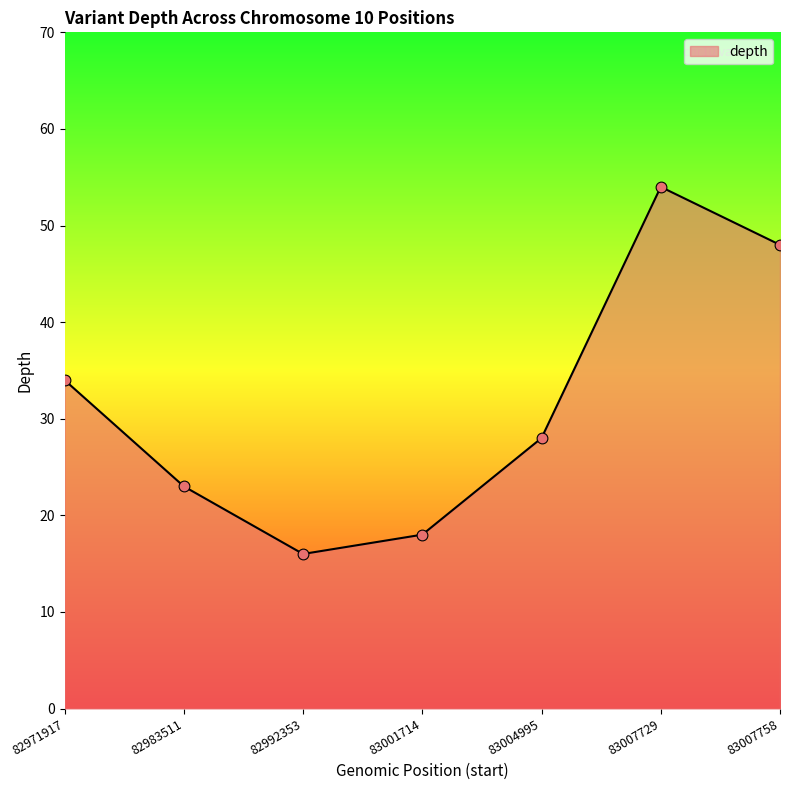

Which has a higher value, 83001714 or 83004995?

83004995